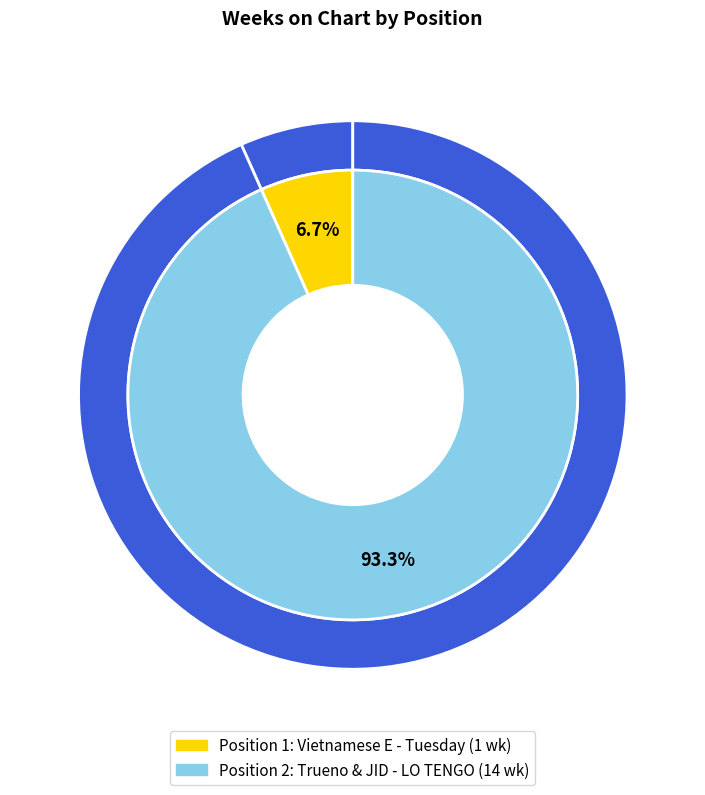

Rank the categories by value from highest to lowest.

2, 1